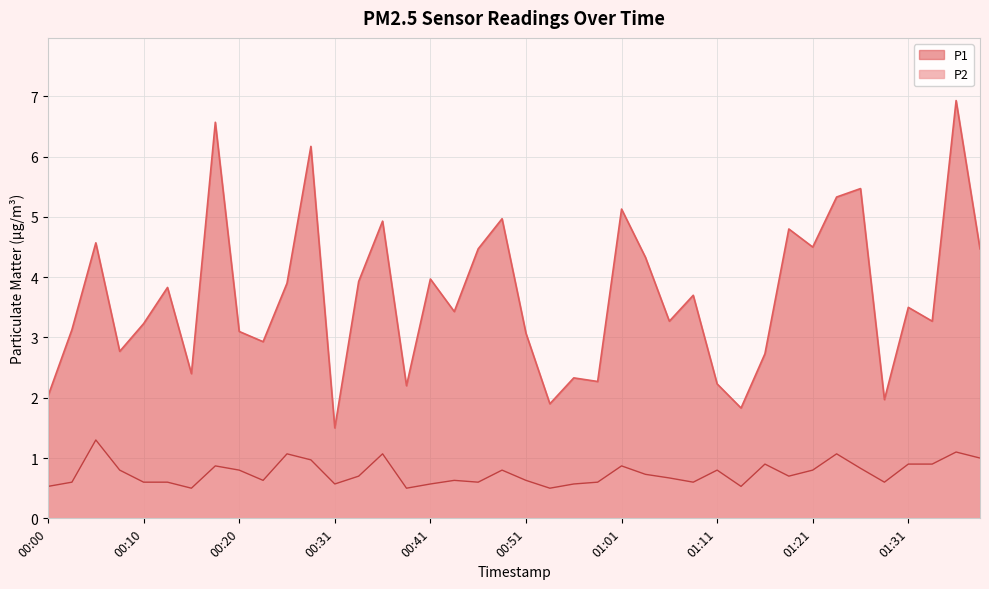

The P2 series shows 0.8 at 00:03. True or false?

False